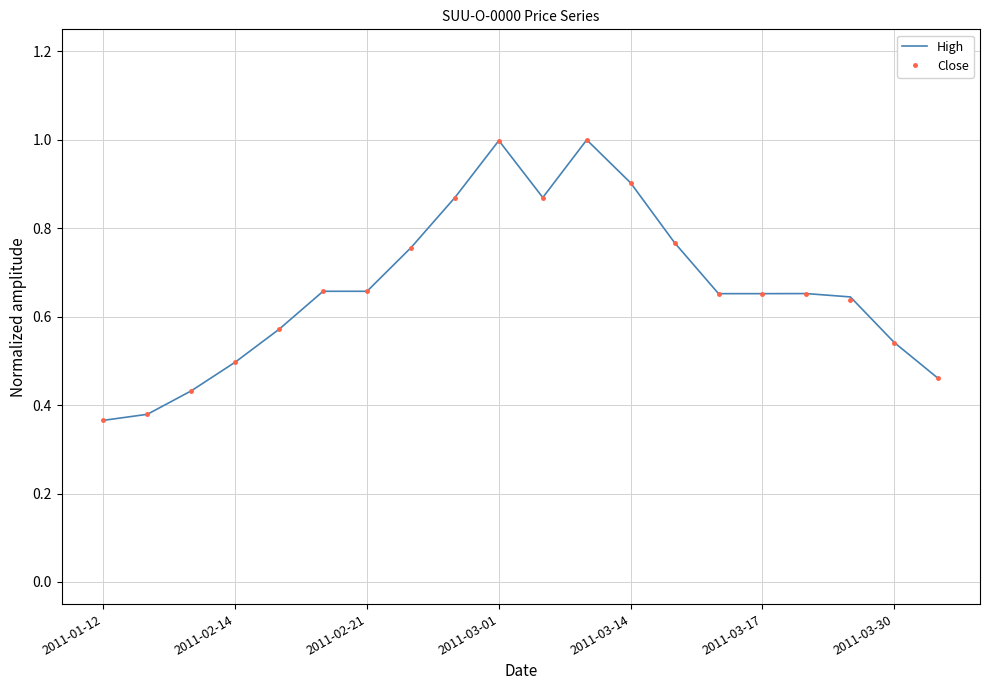

What is the maximum value shown in the chart?

1.0